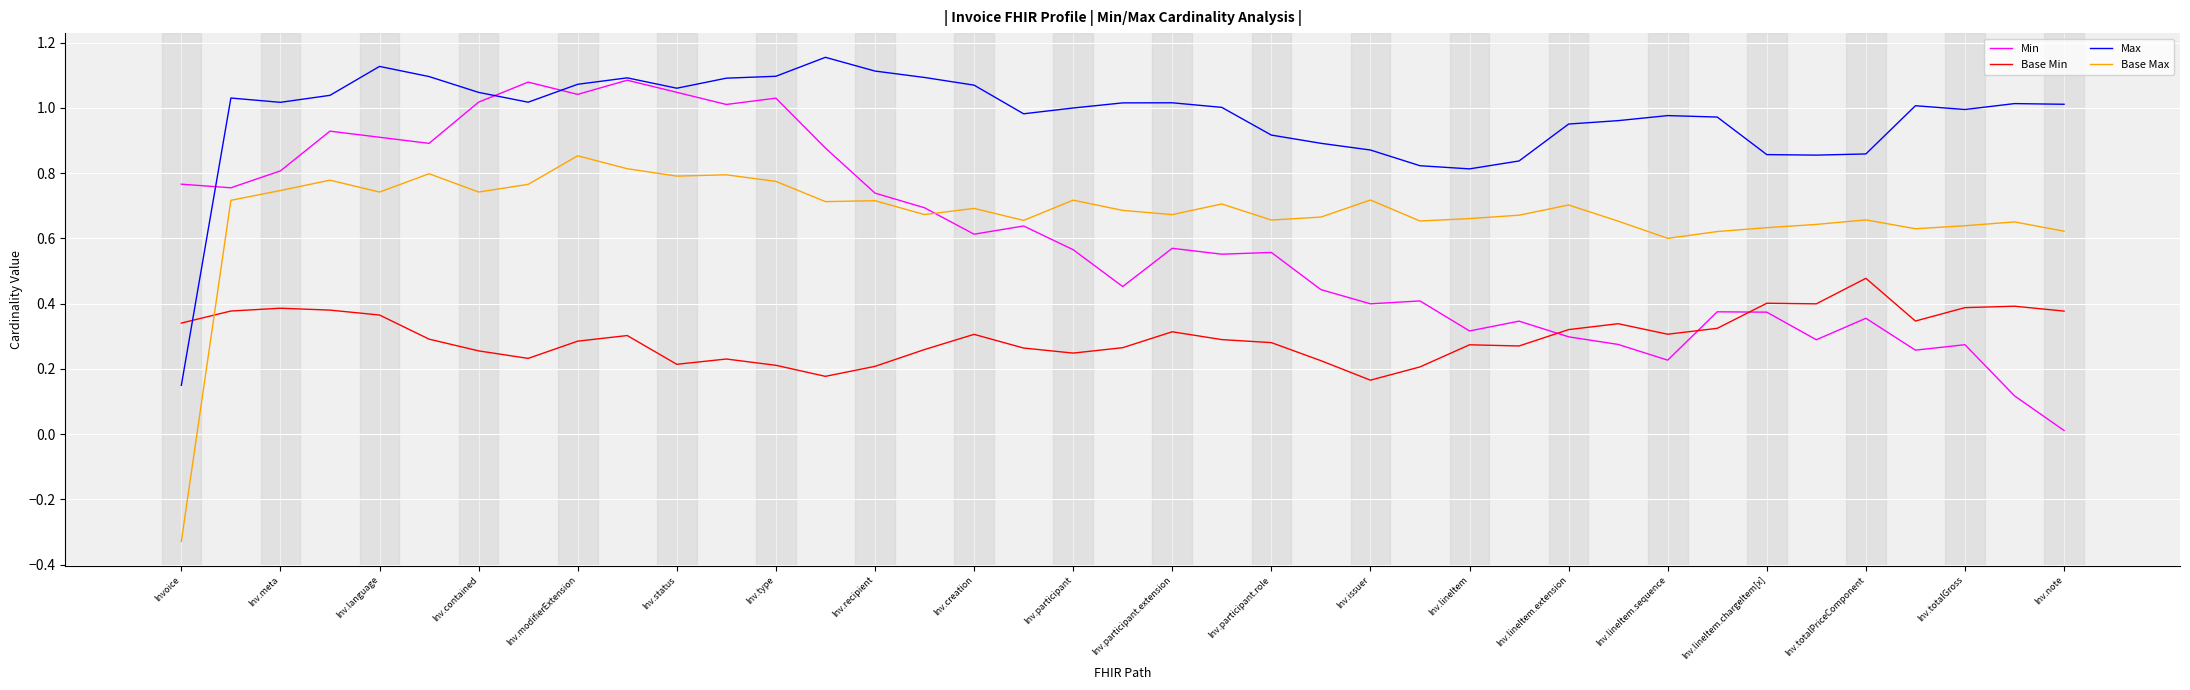

Which series has the widest spread of values?

Base Max